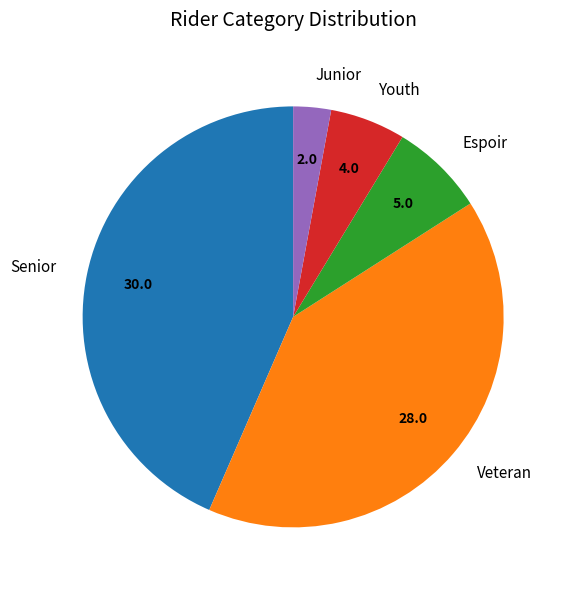

Does Espoir represent more than half of the total?

No